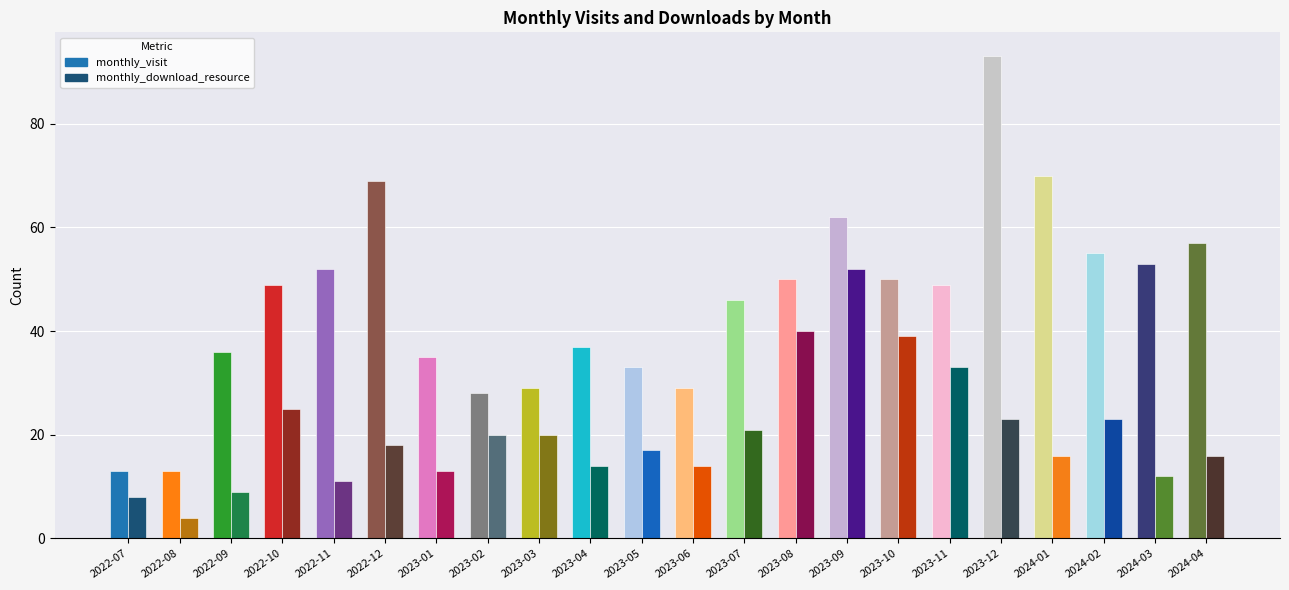

At which label is monthly_visit closest to 53?

2024-03